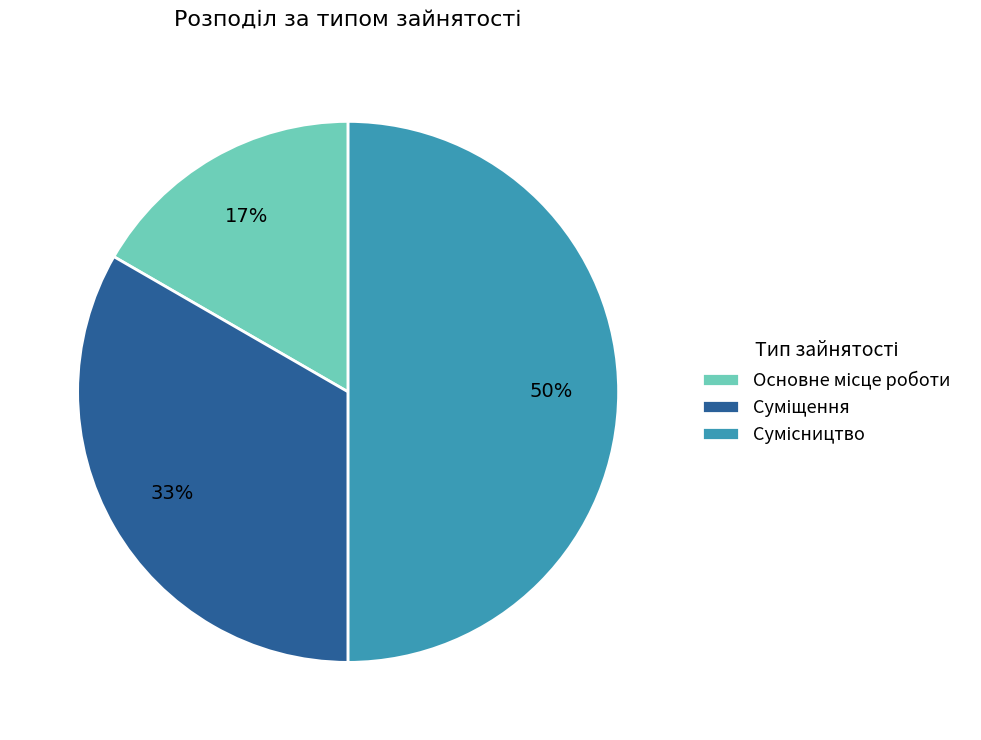

Count the number of slices in the pie.

3